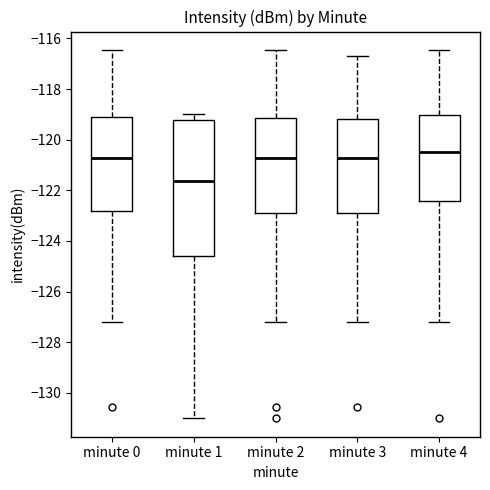

Which box is the tallest, from its lower edge to its upper edge?

minute 1